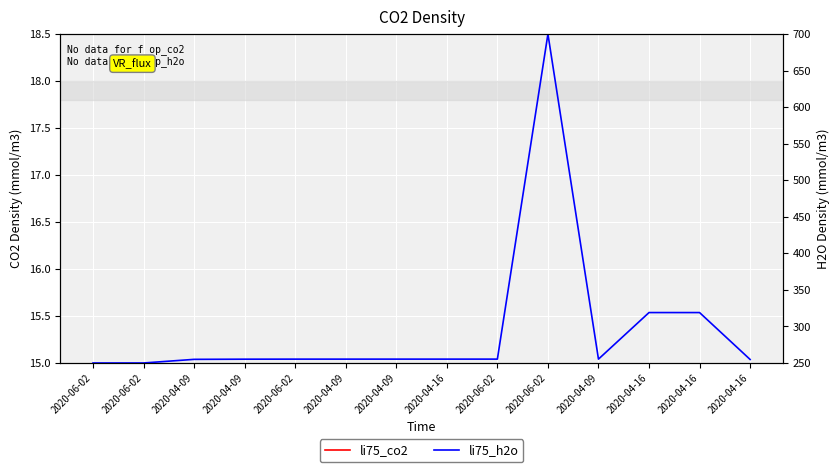

How many lines are shown in the chart?

2